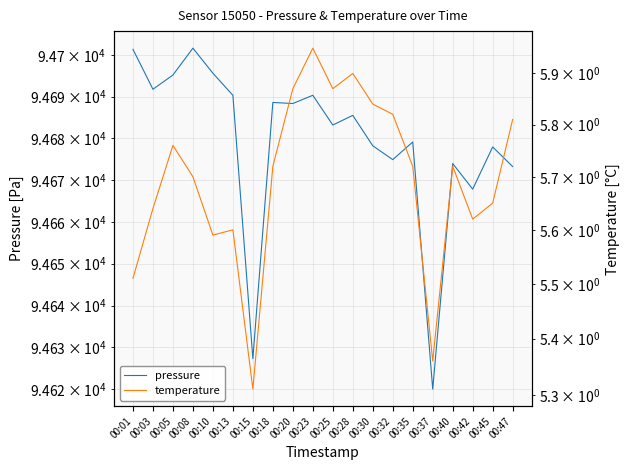

How many lines are shown in the chart?

2